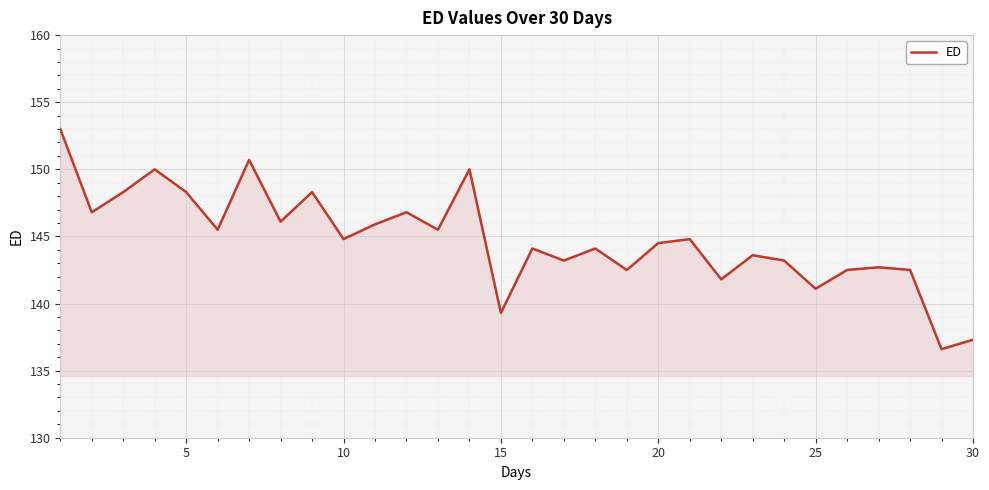

What is the greatest value displayed?

153.0